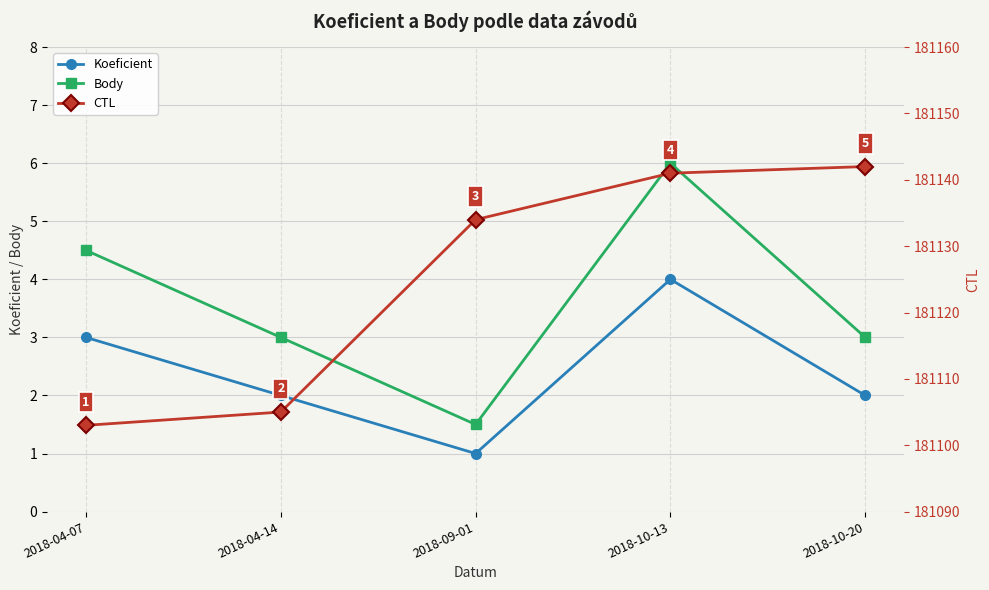

What position from the right is 2018-04-07?

5